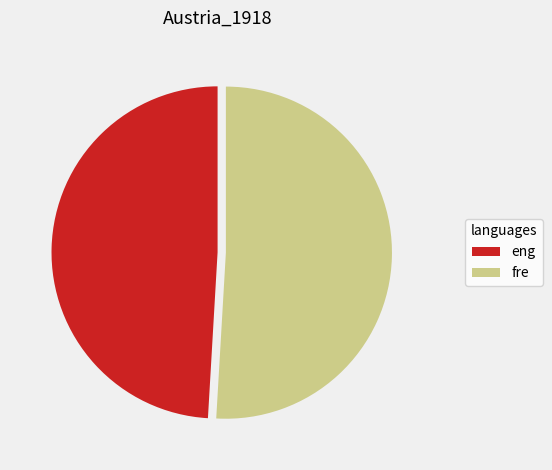

What is the smallest slice in the pie chart?

eng